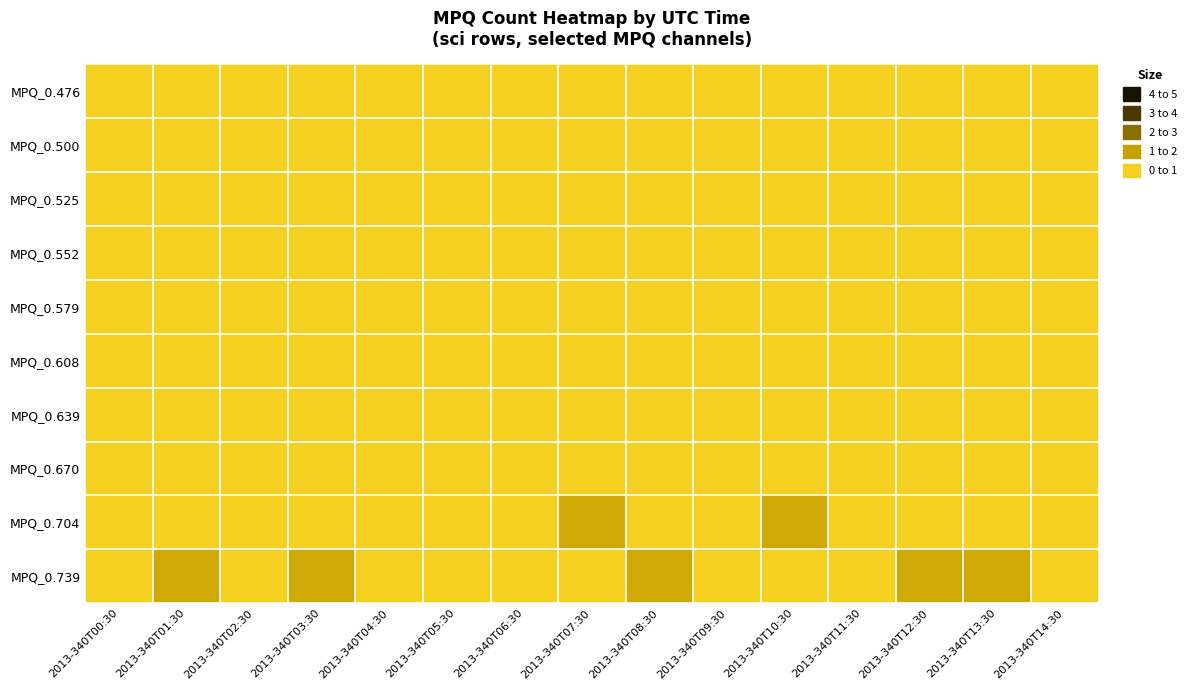

At how many categories does at least one series exceed 0?

7